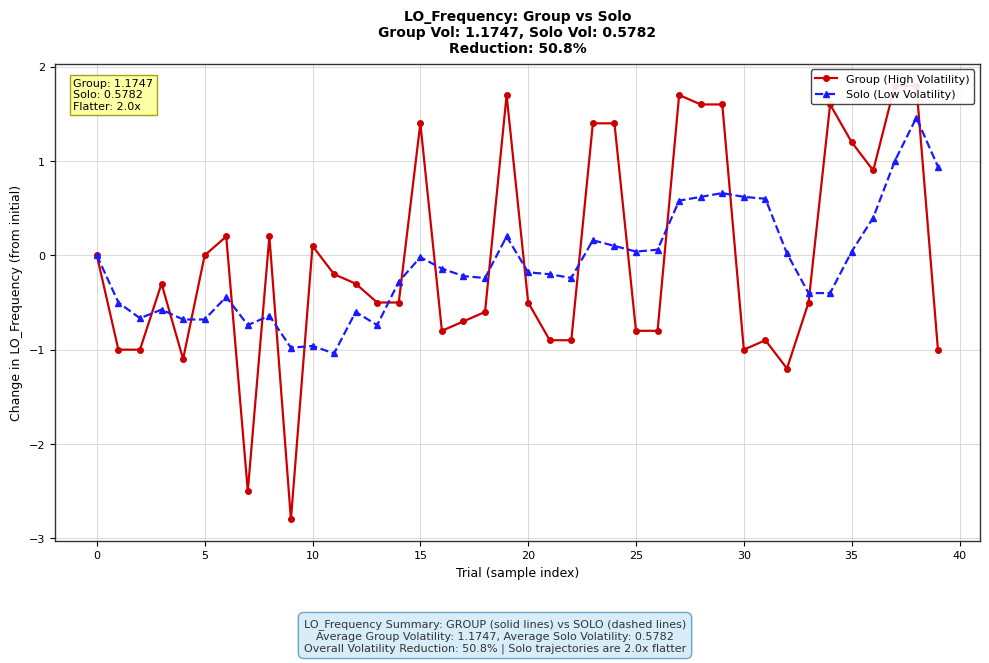

True or false: Solo (Low Volatility) has more than 1 points higher than both neighbors.

True